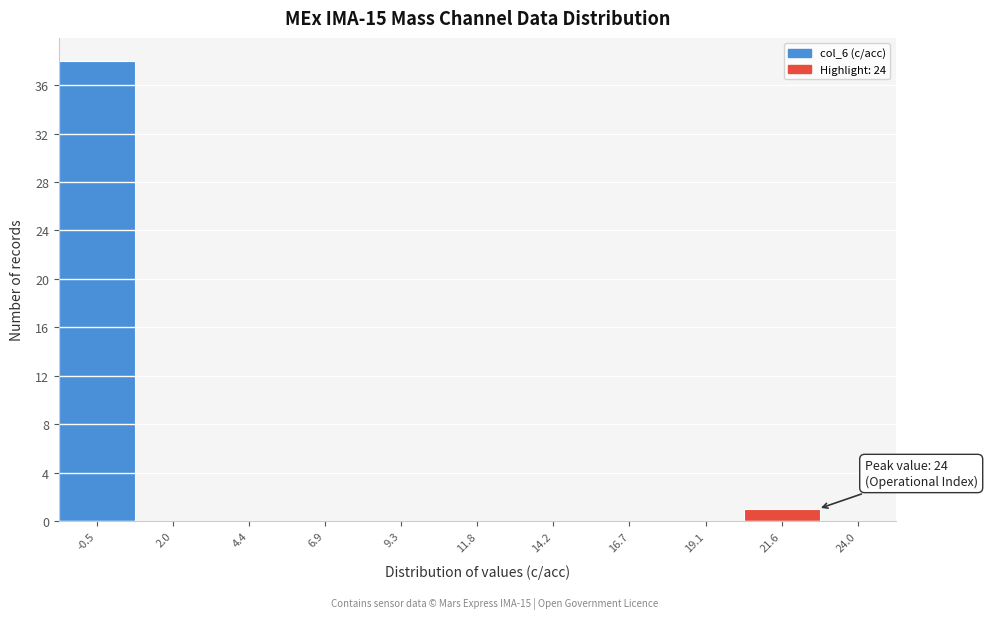

Reading left to right, transcribe all the data shown in this chart.

-0.5=38	2.0=0	4.4=0	6.9=0	9.3=0	11.8=0	14.2=0	16.7=0	19.1=0	21.6=1	24.0=0